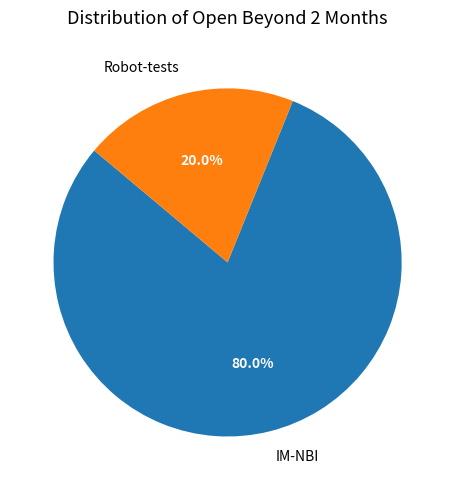

Is it true that Robot-tests is 20% of the pie?

True